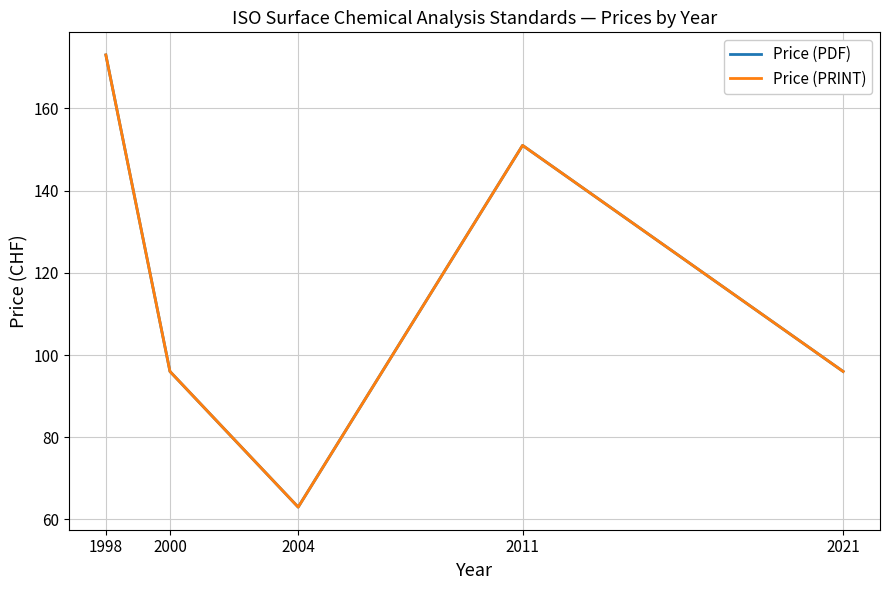

The Price (PDF) series shows 173 at 1998. True or false?

True